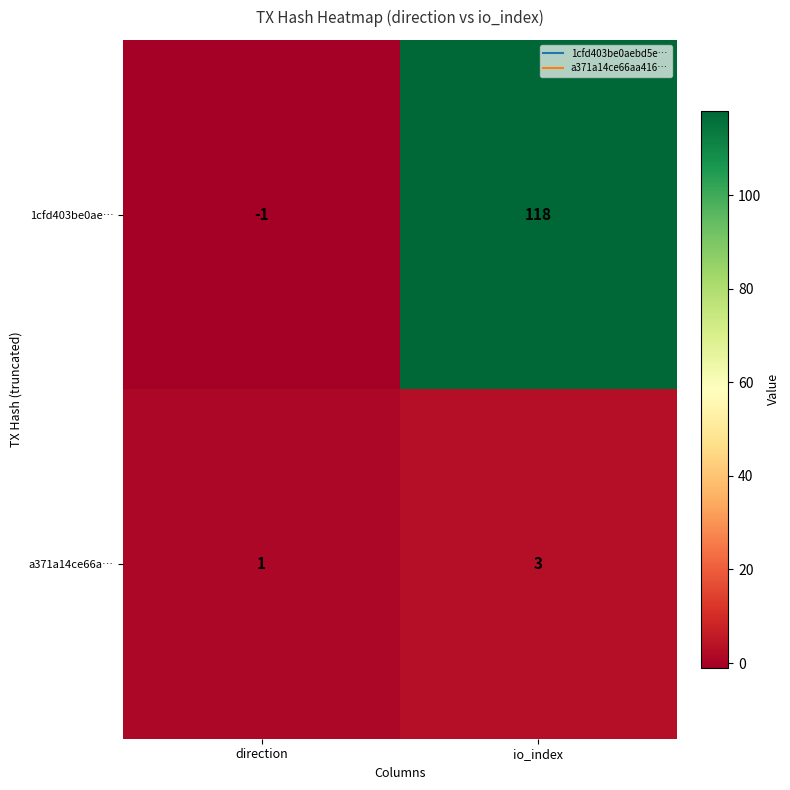

What is the spread (max minus min) of values at direction?

2